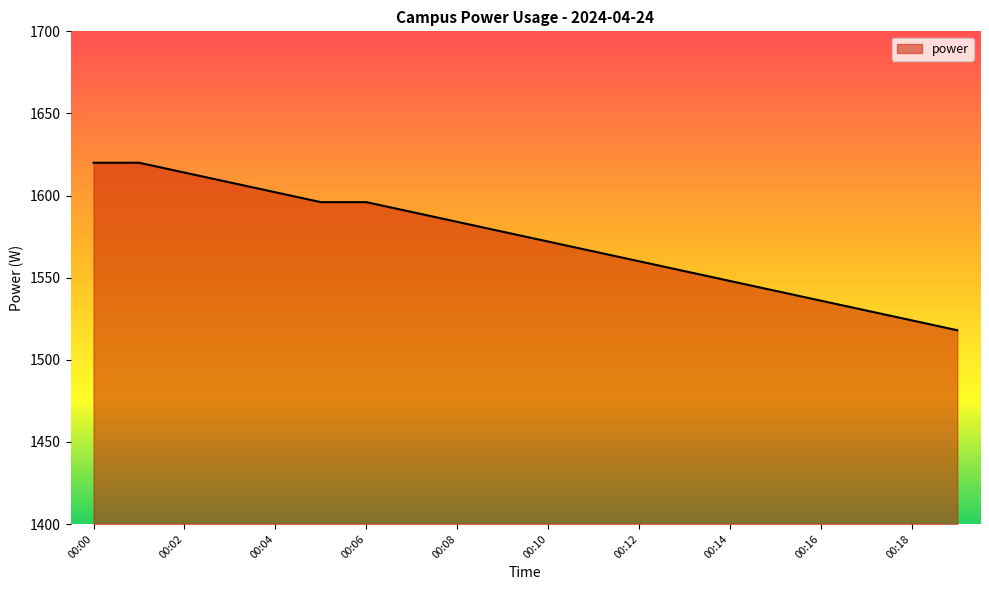

What is the difference between the maximum and minimum values?

102